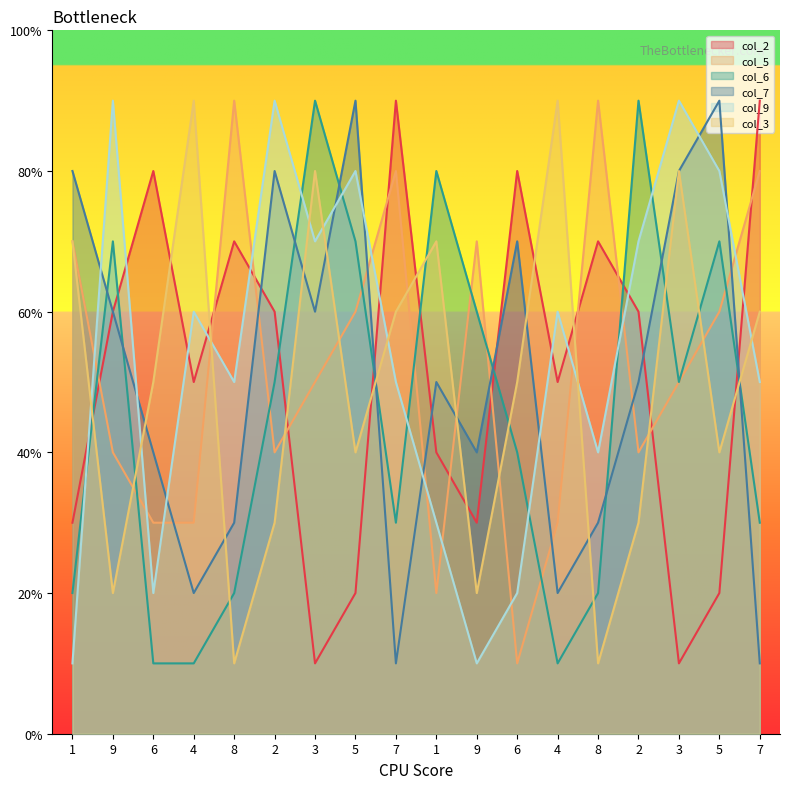

What is the value of the col_6 point at the 2nd from the left?

7